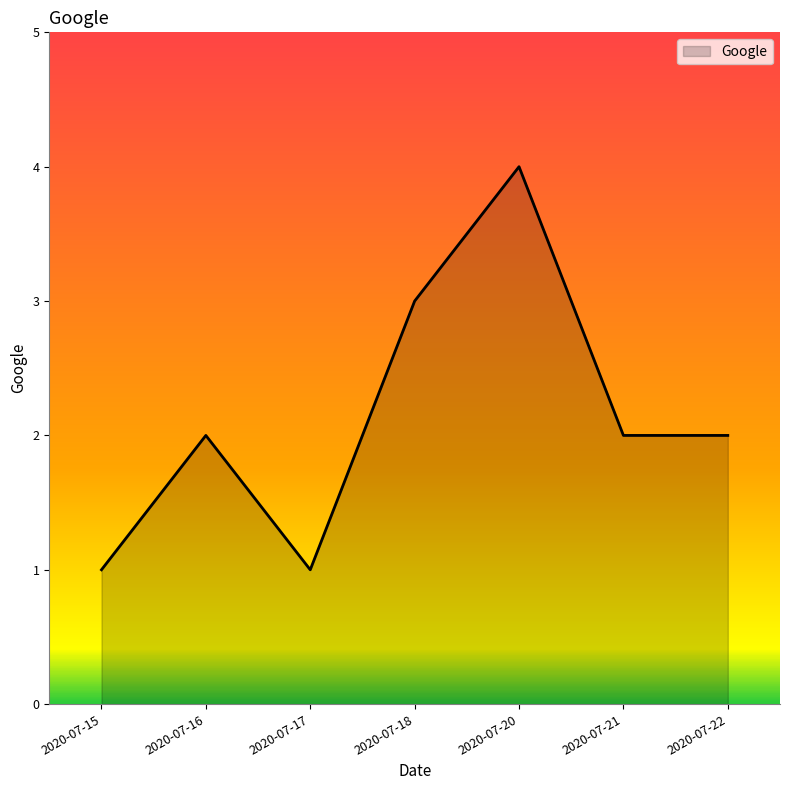

True or false: the data shows 4 at 2020-07-20.

True